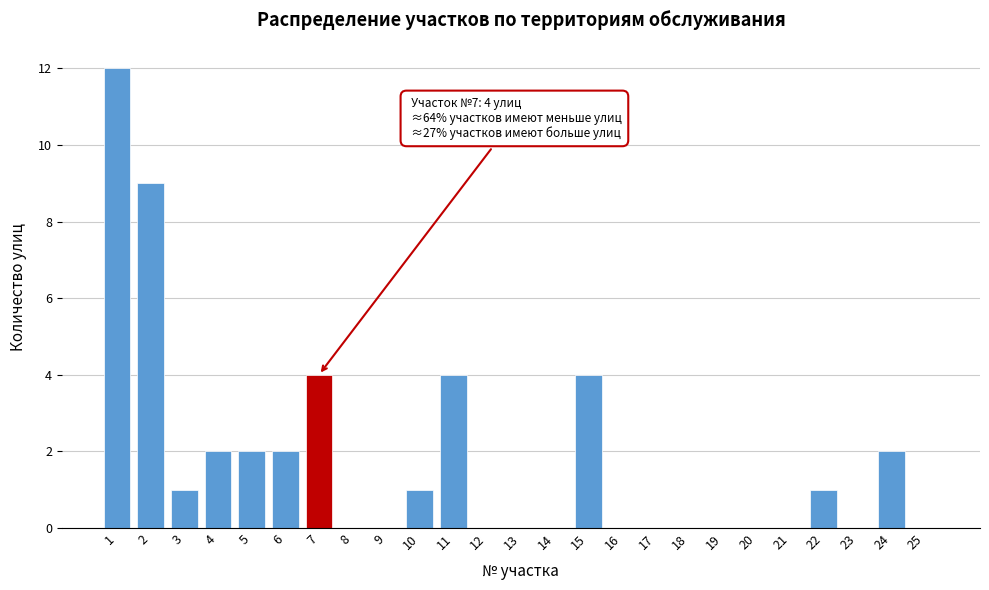

Reading left to right, list all the values displayed in this chart.

1=12	2=9	3=1	4=2	5=2	6=2	7=4	8=0	9=0	10=1	11=4	12=0	13=0	14=0	15=4	16=0	17=0	18=0	19=0	20=0	21=0	22=1	23=0	24=2	25=0